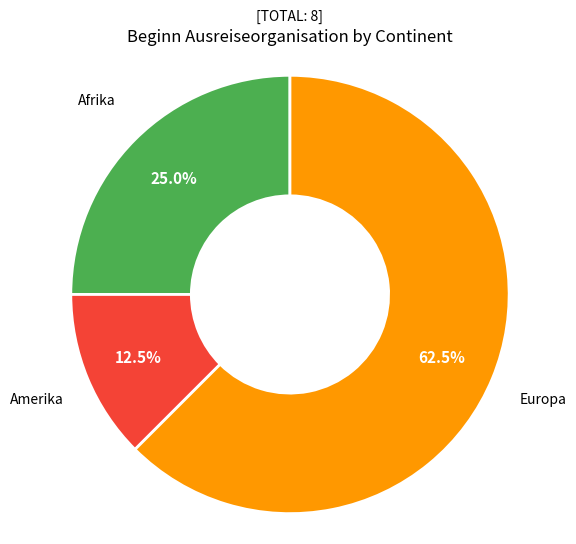

Which category has the biggest portion of the pie?

Europa